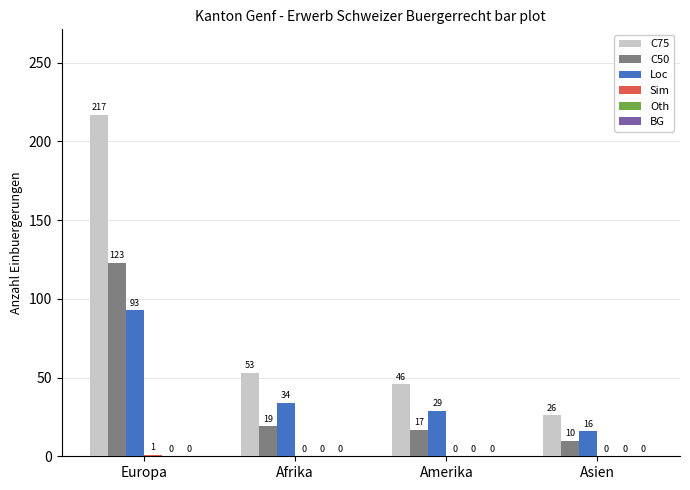

Is it true that C50 equals 32 at Afrika?

False